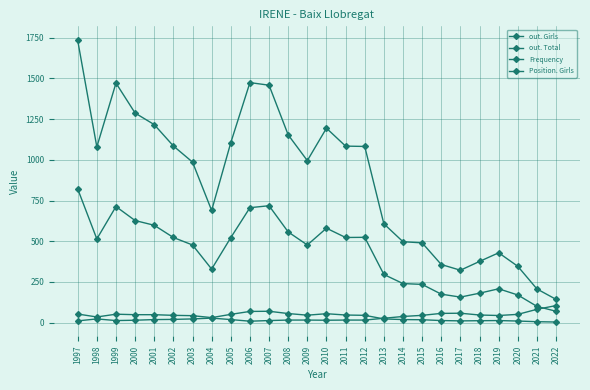

True or false: Position. Girls has more than 2 interior local peaks.

True